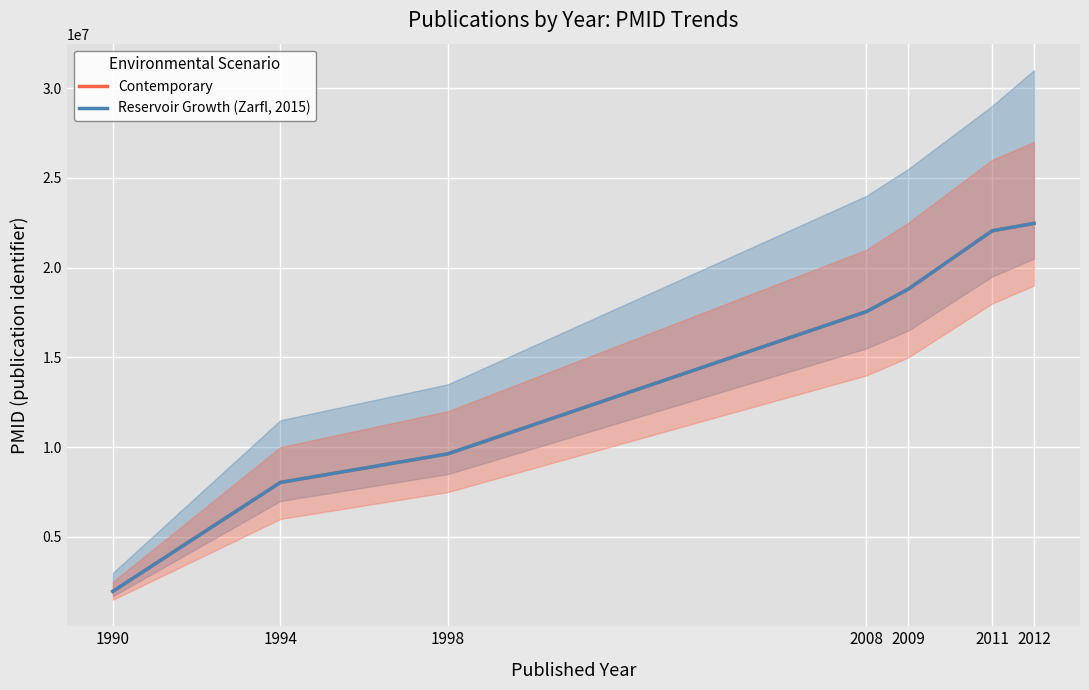

Reading left to right, what are all the values shown in this chart?

Contemporary: 1990=1970635	1994=8033292	1998=9627092	2008=17551809	2009=18805483	2011=22050402	2012=22465412
Reservoir Growth (Zarfl, 2015): 1990=1970635	1994=8033292	1998=9627092	2008=17551809	2009=18805483	2011=22050402	2012=22465412